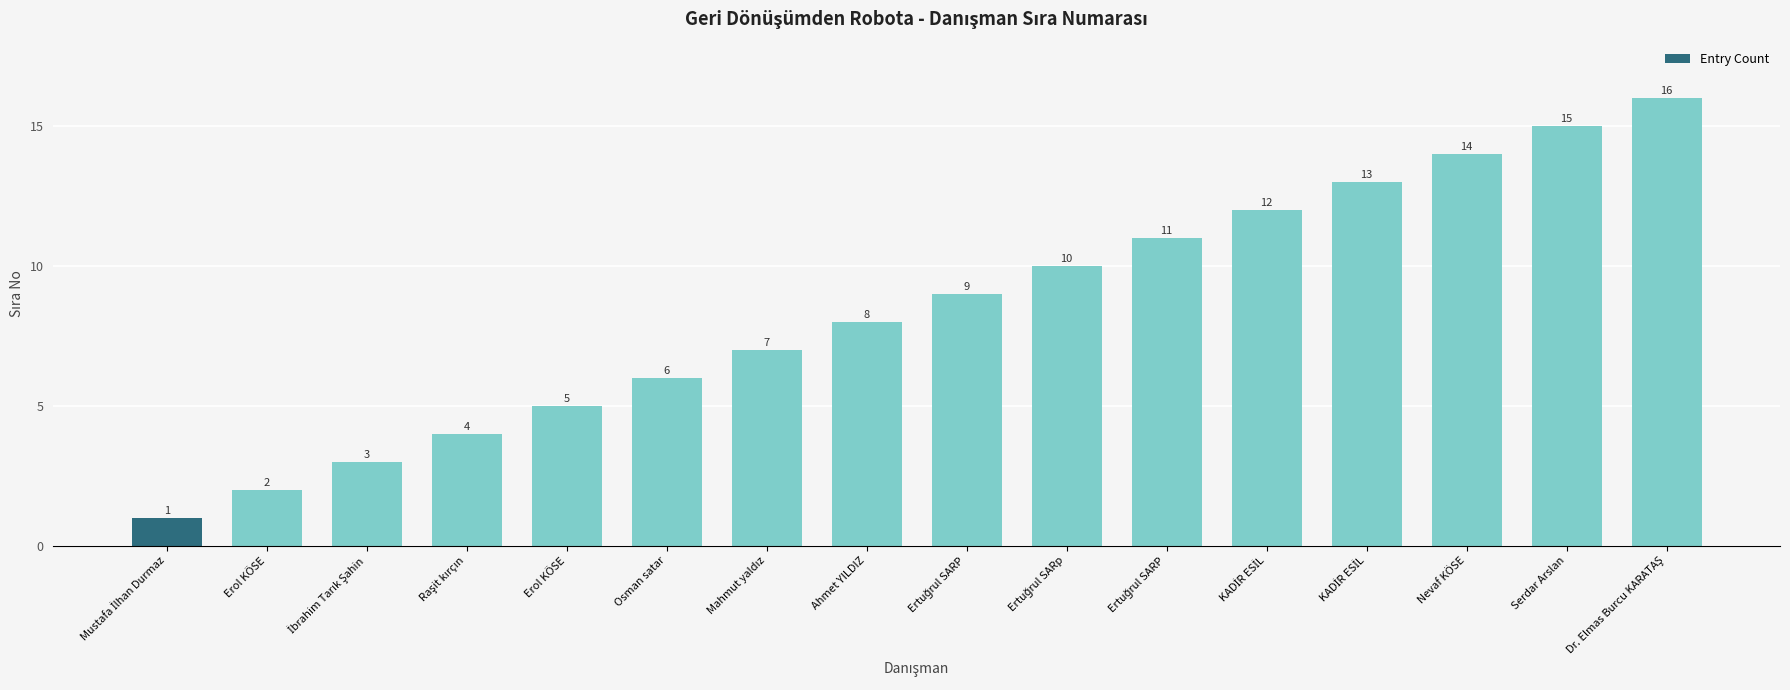

What is the value of the 3rd bar from the left?

3